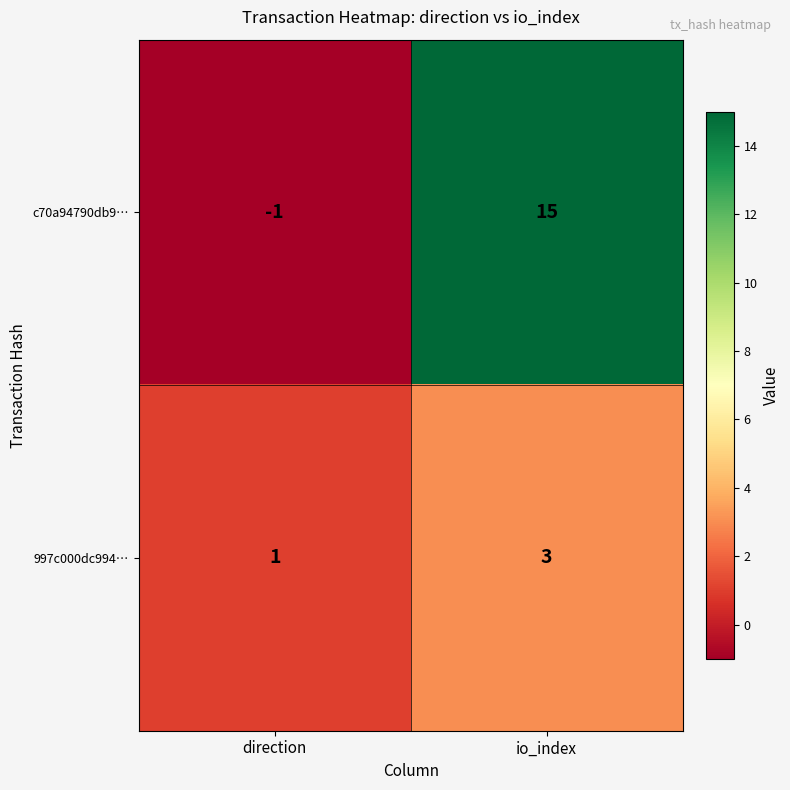

What is the sum of all 997c000dc994… values?

4